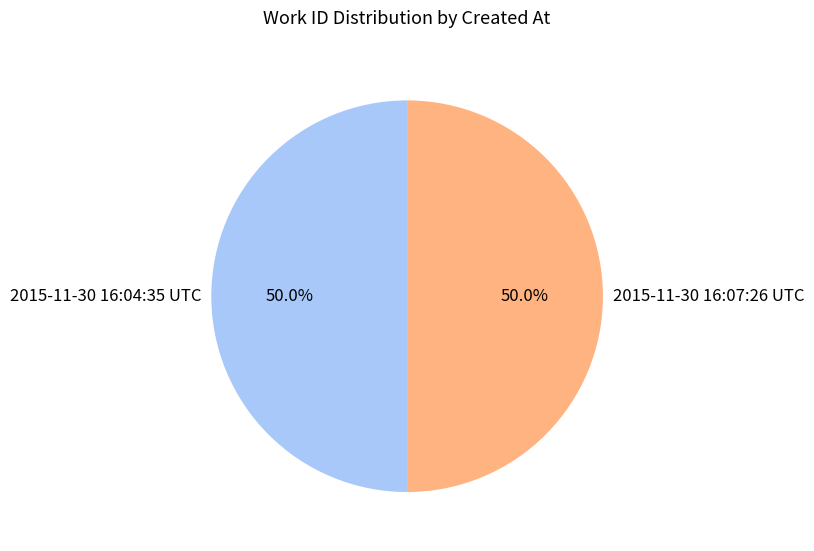

Approximately how many times larger is the value at 2015-11-30 16:04:35 UTC compared to 2015-11-30 16:07:26 UTC?

1.0